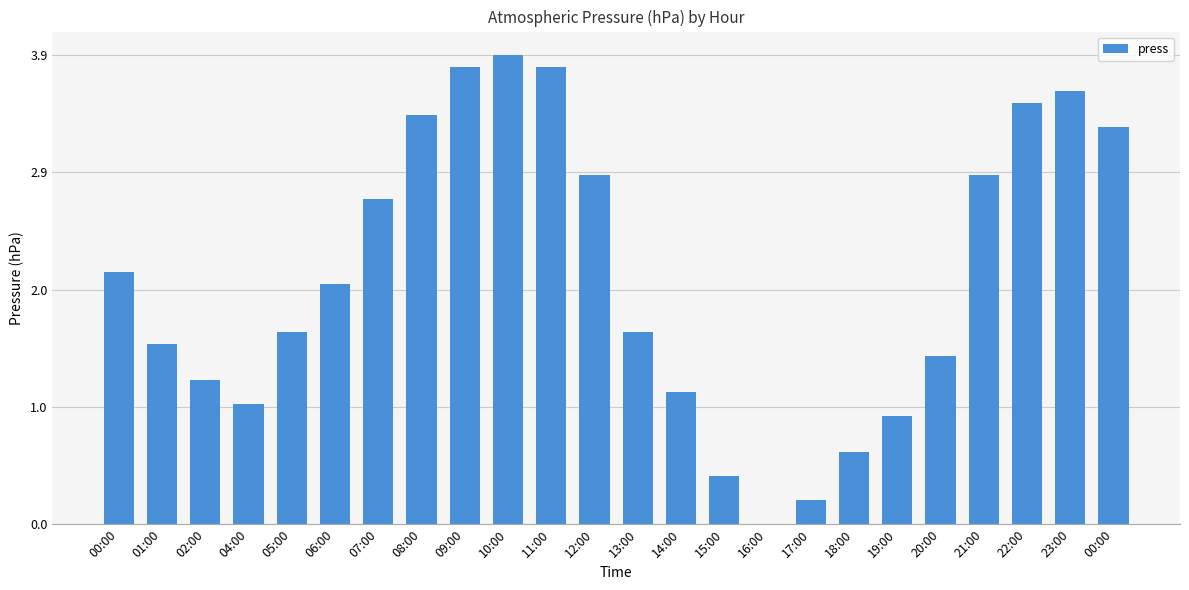

Are the bars horizontal?

No